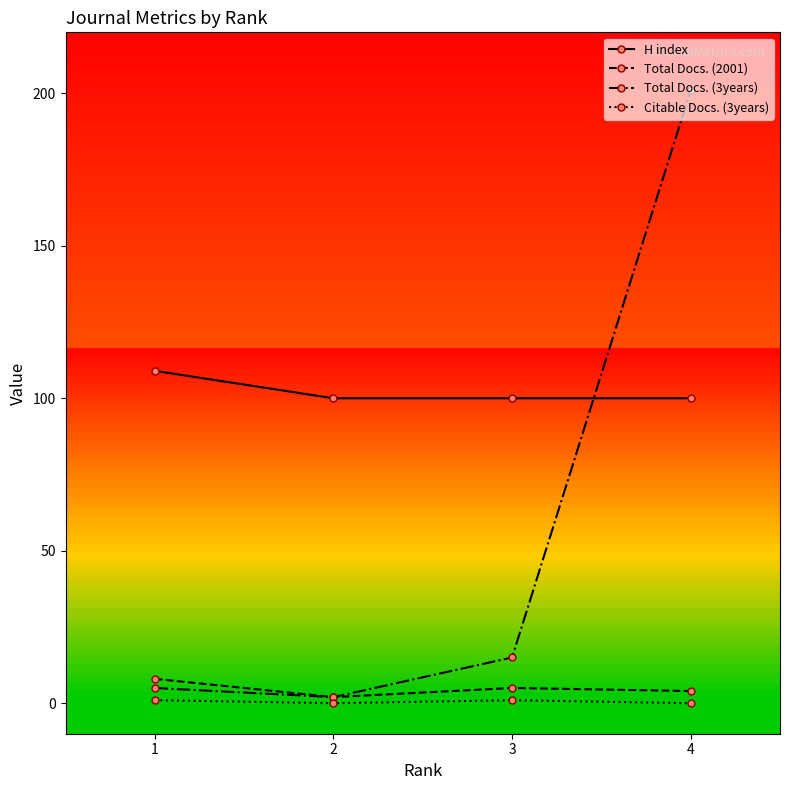

True or false: Citable Docs. (3years) and H index intersect in this chart.

False